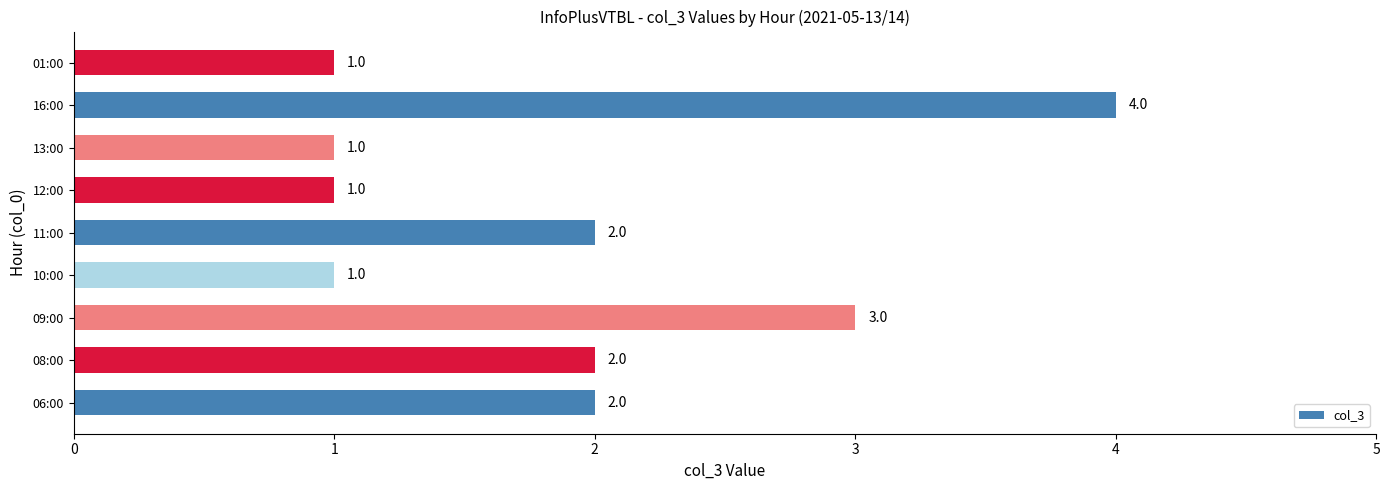

At which category does the chart reach its peak across all series?

16:00